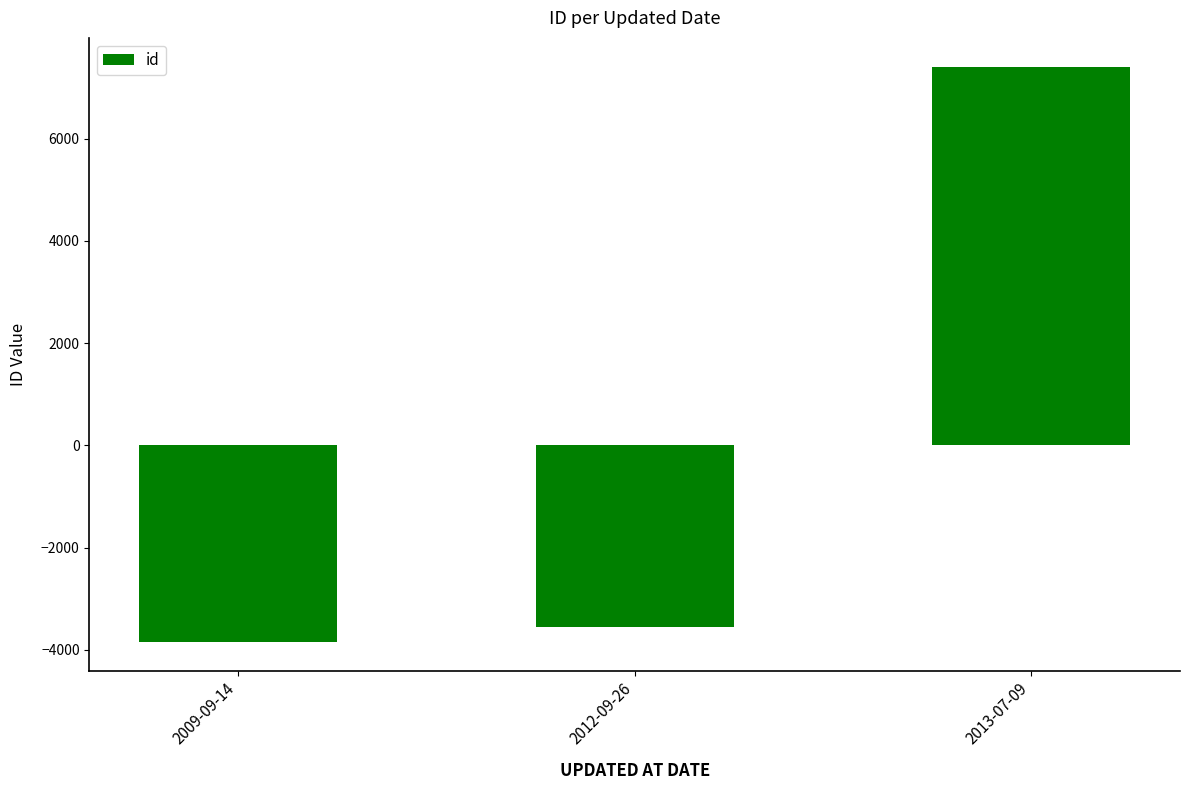

Reading right to left, list all the values displayed in this chart.

2013-07-09=7412.3	2012-09-26=-3562.7	2009-09-14=-3849.7